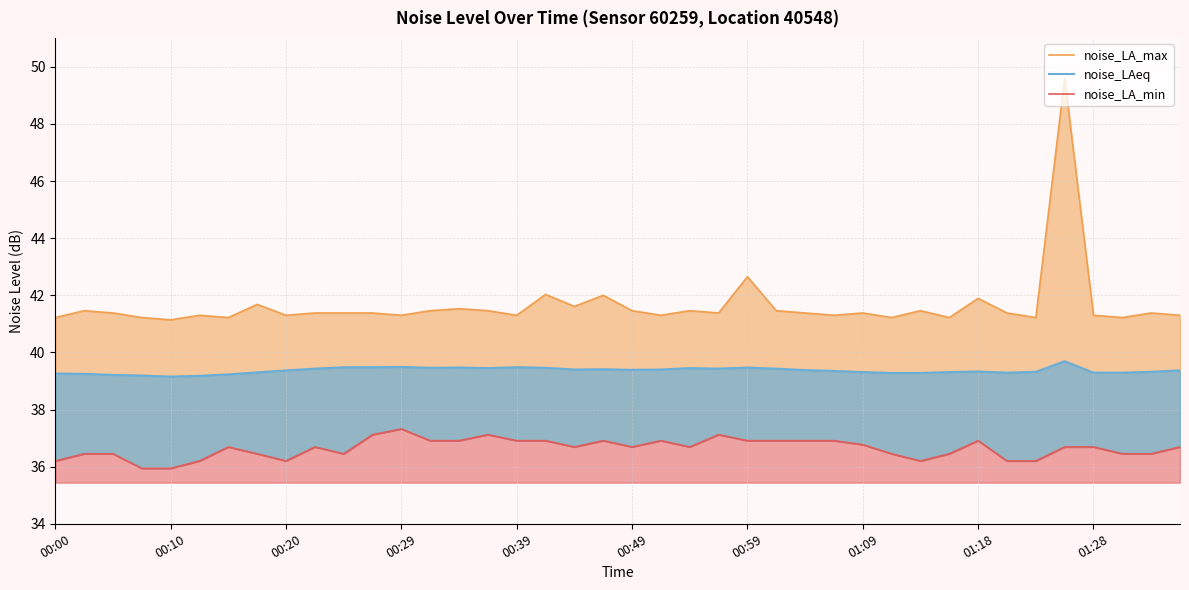

What is the sum of all noise_LAeq values?

1574.5